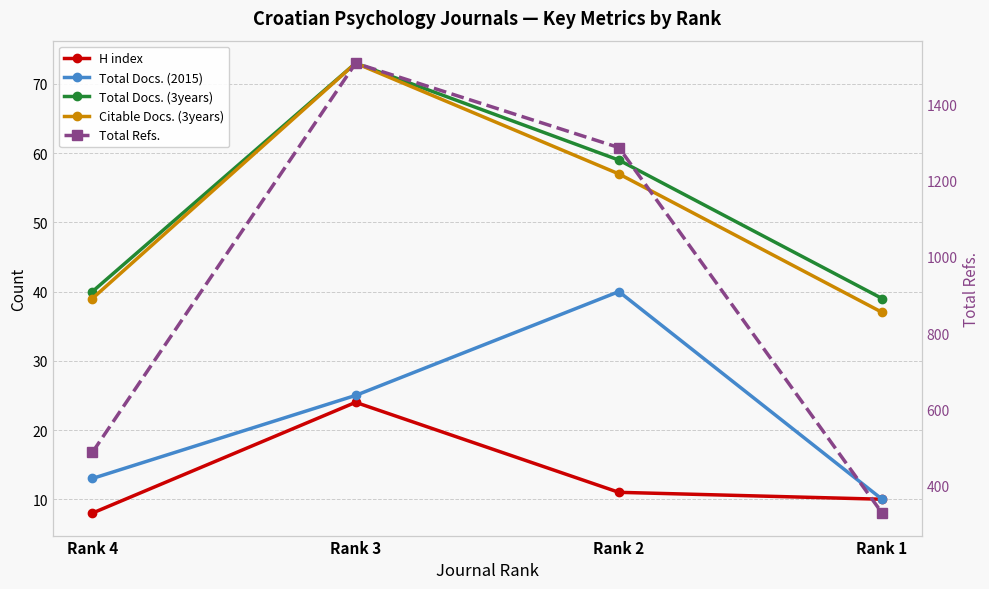

The Total Refs. series shows 1286 at Rank 2. True or false?

True